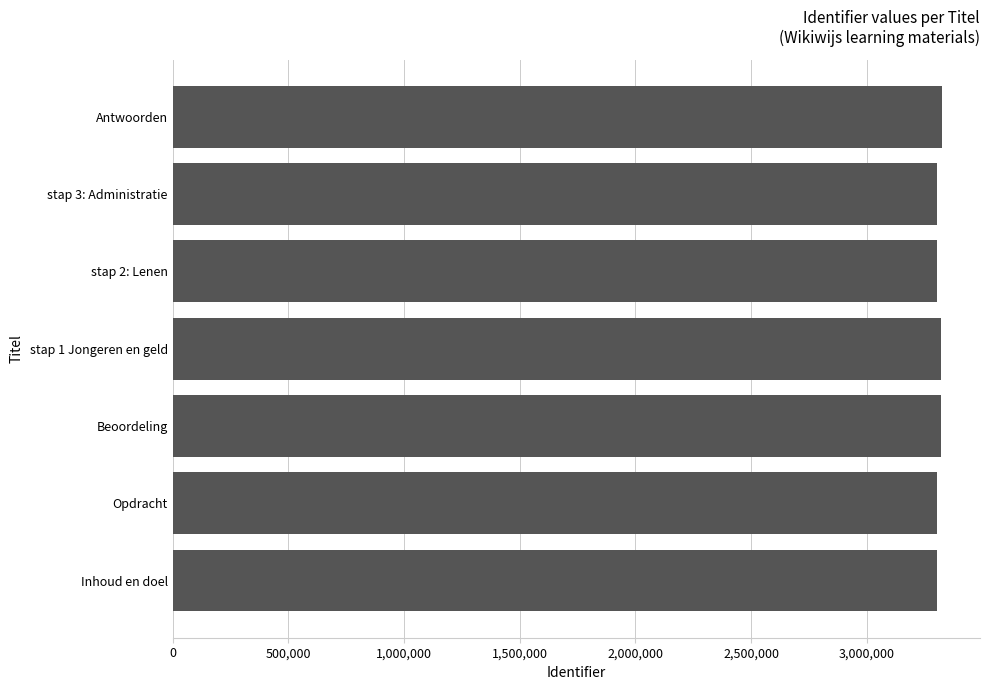

Does the chart contain any negative values?

No